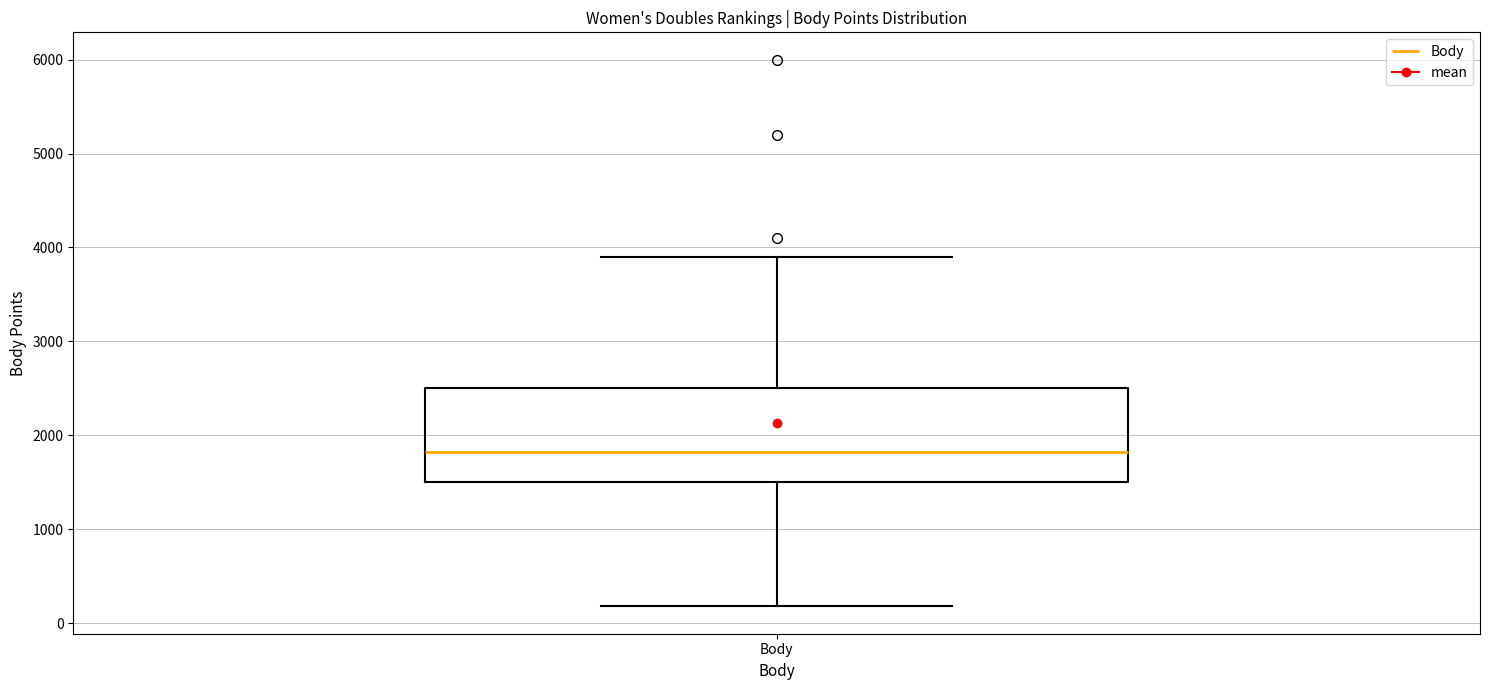

Where does the median line of the box for Body sit on the y-axis? The values are not printed on the chart, so give them approximately, as read against the axis.

1800